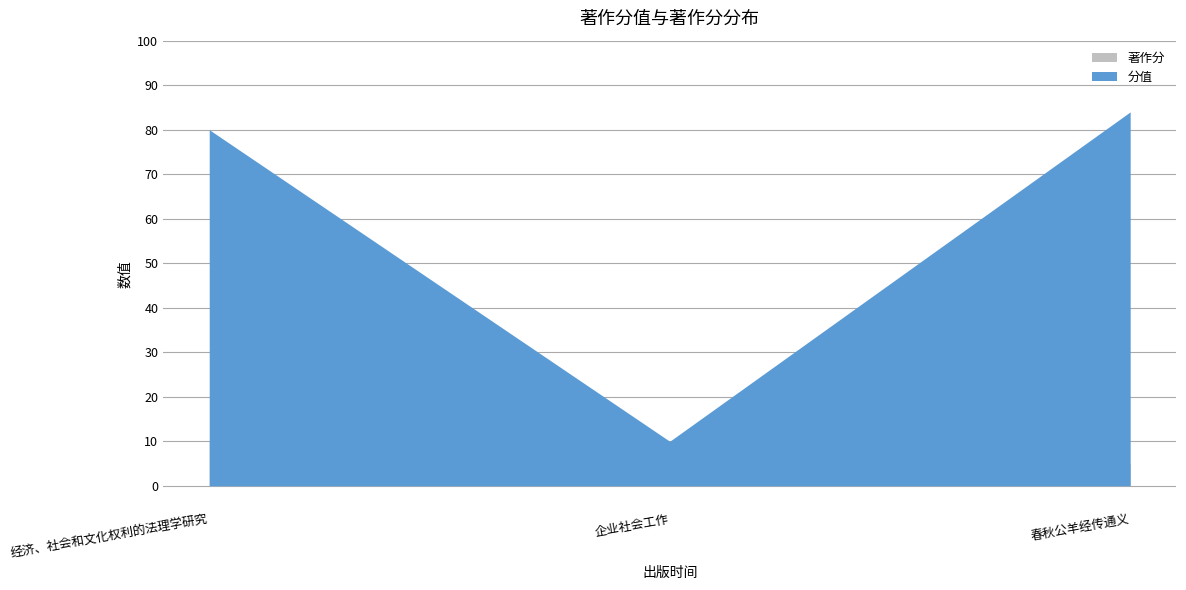

Does the chart display data point markers on the line(s)?

No